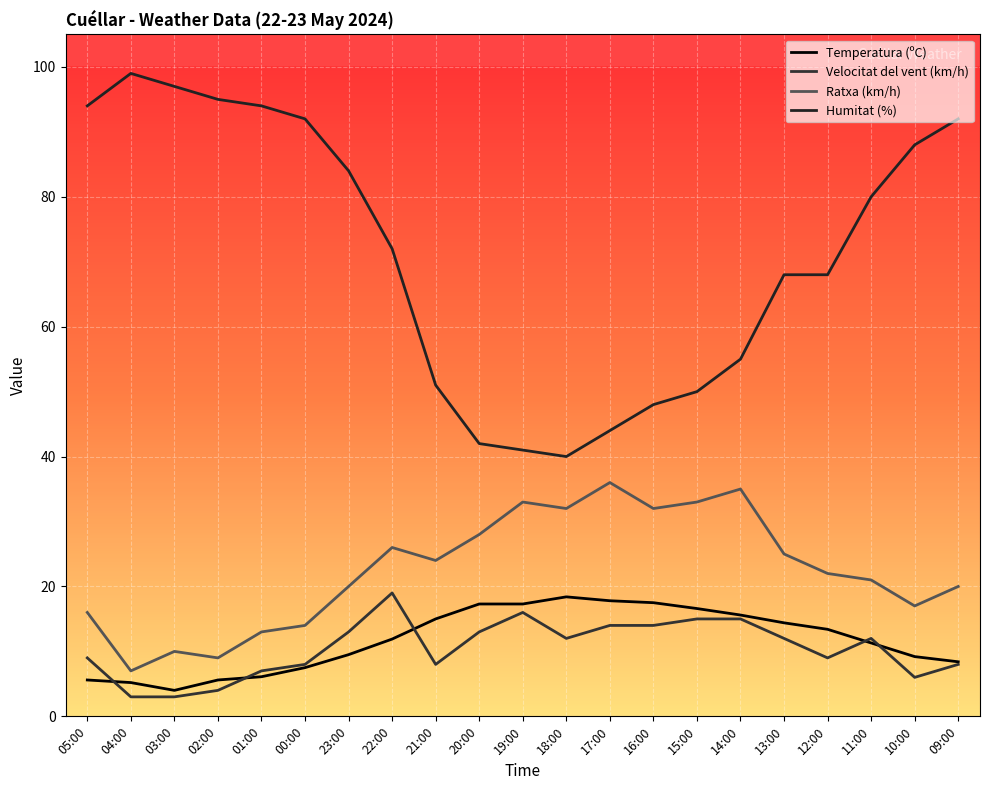

Where is Velocitat del vent (km/h) nearest to the value 11?

18:00